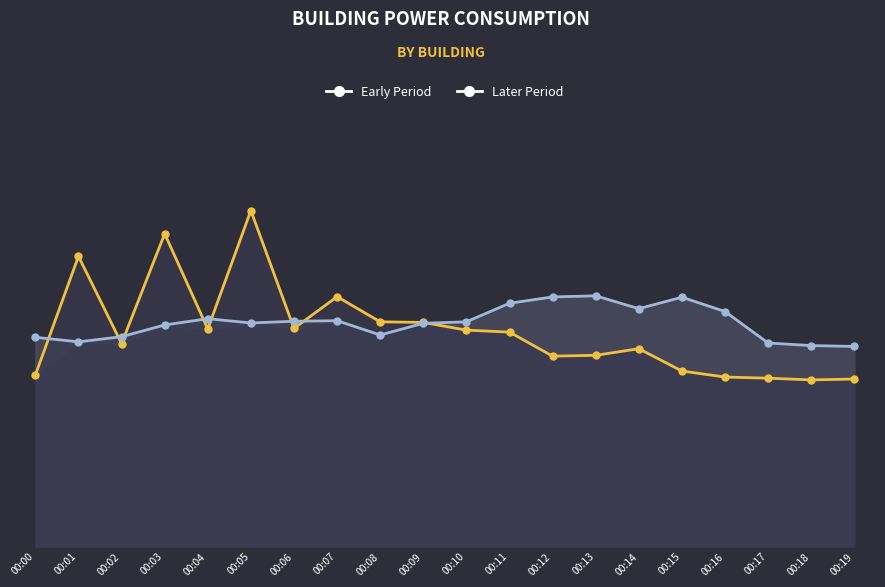

Reading left to right, extract all data points from this chart.

Early Period: 00:00=6.0	00:01=10.2	00:02=7.1	00:03=10.9	00:04=7.6	00:05=11.8	00:06=7.6	00:07=8.7	00:08=7.9	00:09=7.8	00:10=7.6	00:11=7.5	00:12=6.7	00:13=6.7	00:14=6.9	00:15=6.1	00:16=5.9	00:17=5.9	00:18=5.8	00:19=5.9
Later Period: 00:00=7.3	00:01=7.2	00:02=7.3	00:03=7.8	00:04=8.0	00:05=7.8	00:06=7.9	00:07=7.9	00:08=7.4	00:09=7.8	00:10=7.9	00:11=8.5	00:12=8.7	00:13=8.8	00:14=8.3	00:15=8.7	00:16=8.2	00:17=7.1	00:18=7.0	00:19=7.0